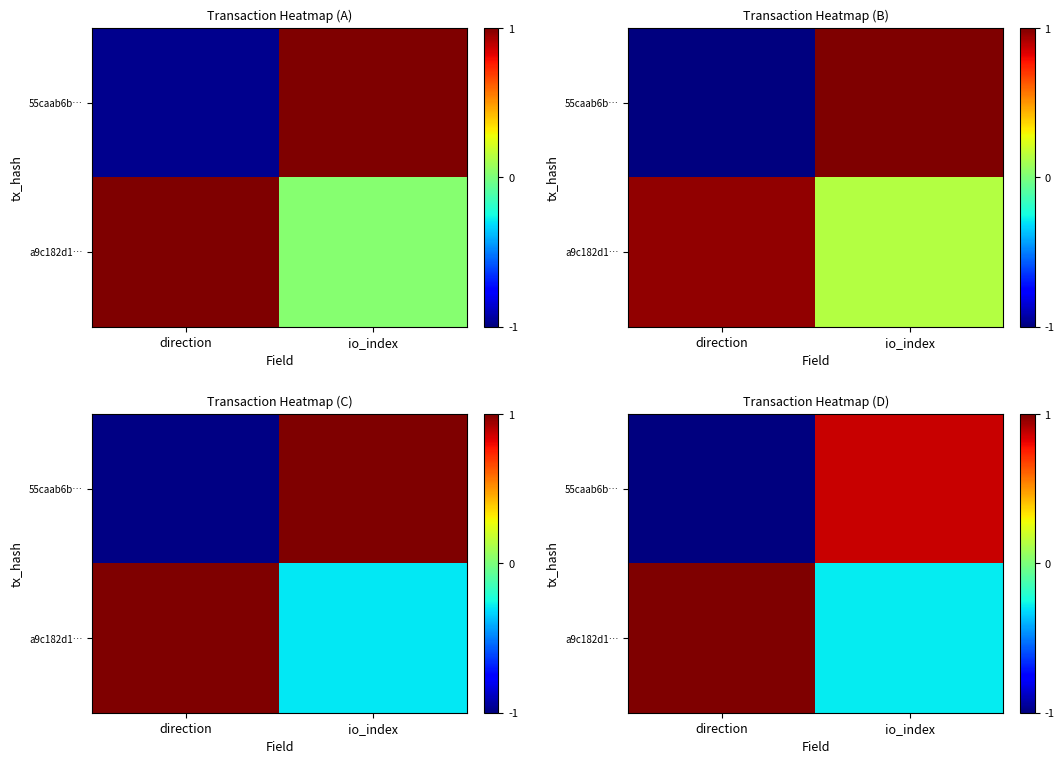

What is the sum of all row_0 values?

-0.1